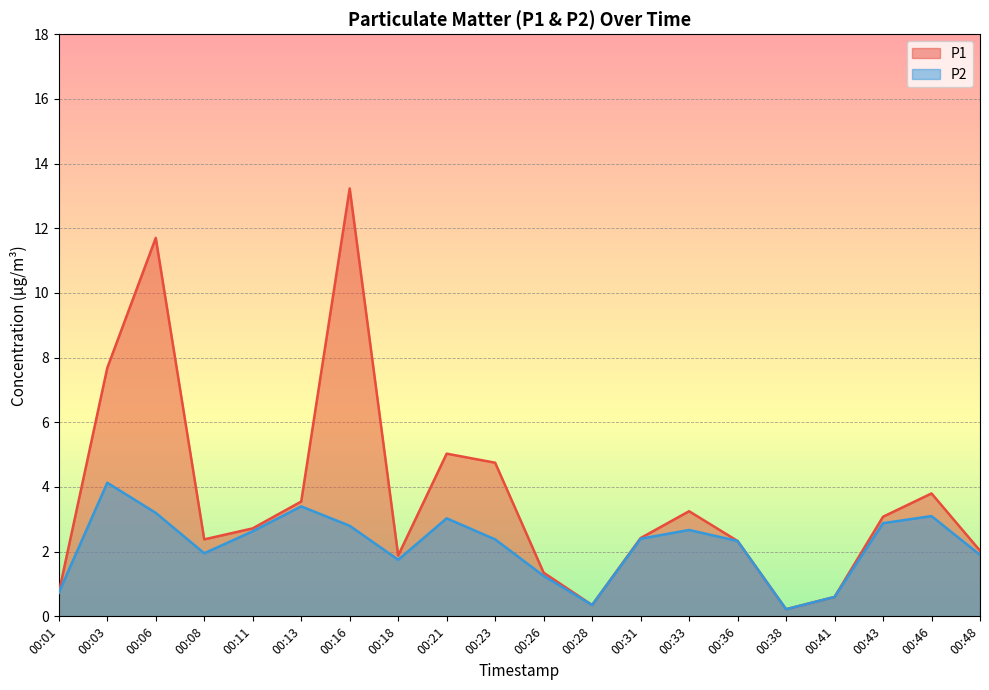

Rank the series by their maximum value, from lowest to highest.

P2, P1